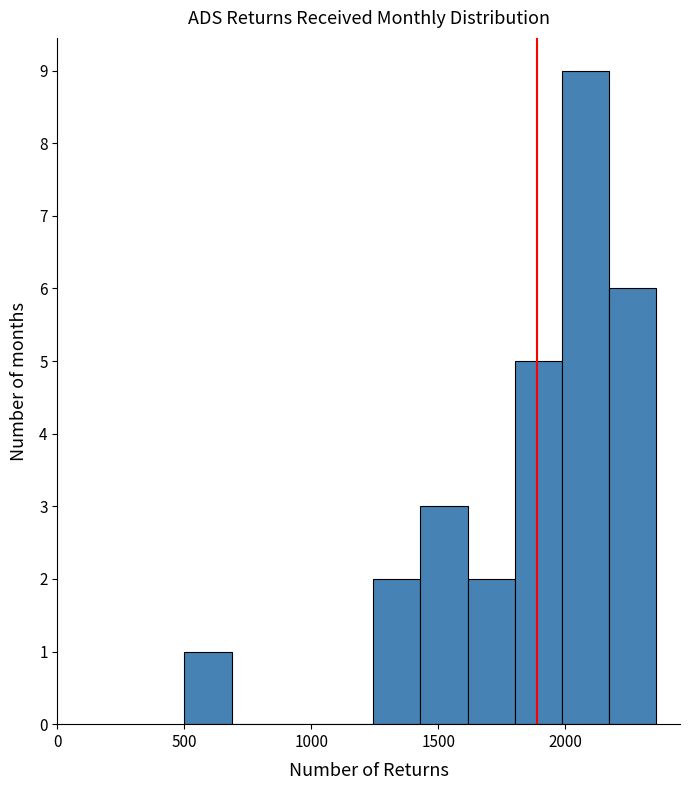

Around what value on the x-axis is the tallest bar? Give the approximate position of its centre, as read against the axis.

2100